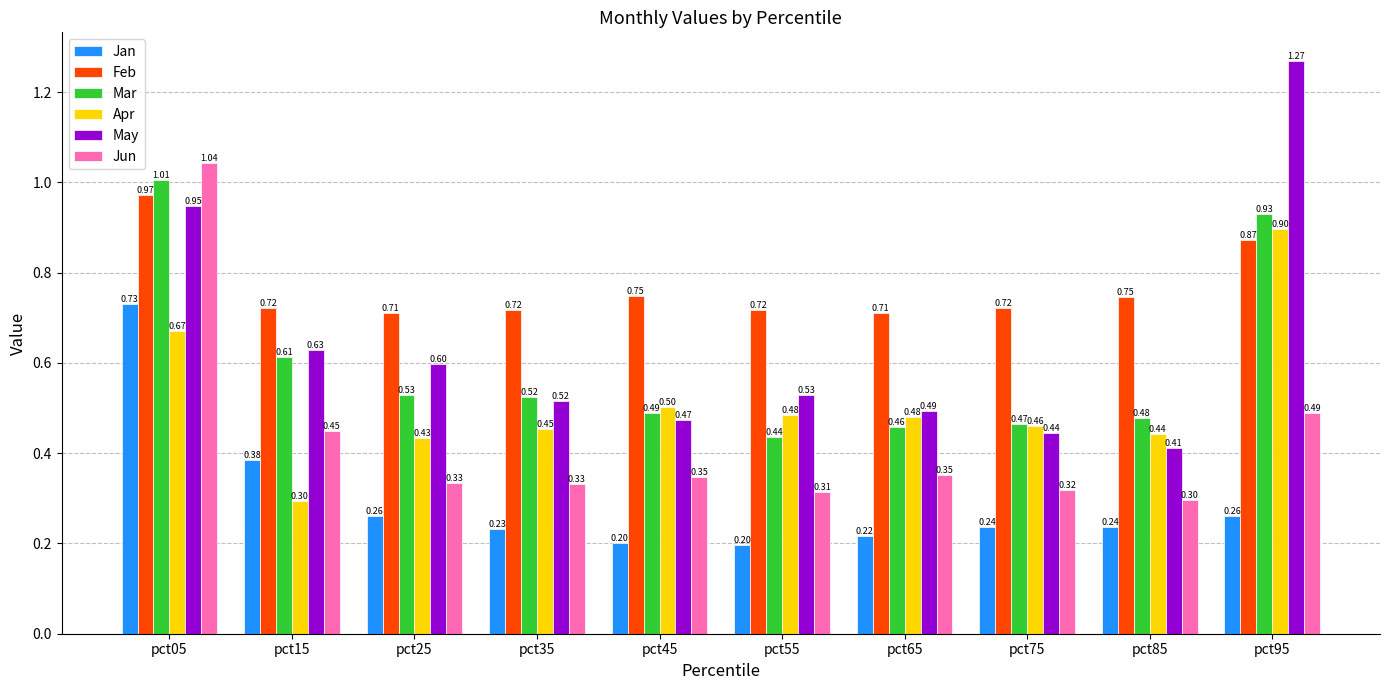

What is the spread (max minus min) of values at pct45?

0.5